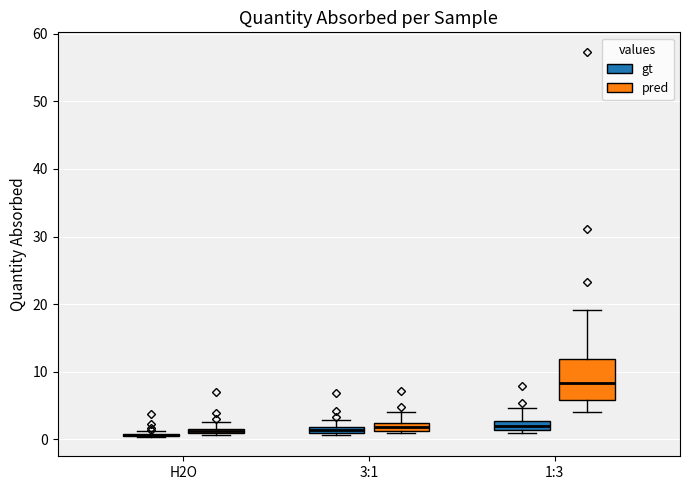

Where is the upper edge of the box for 3:1 (pred) on the y-axis? The values are not printed on the chart, so give them approximately, as read against the axis.

2